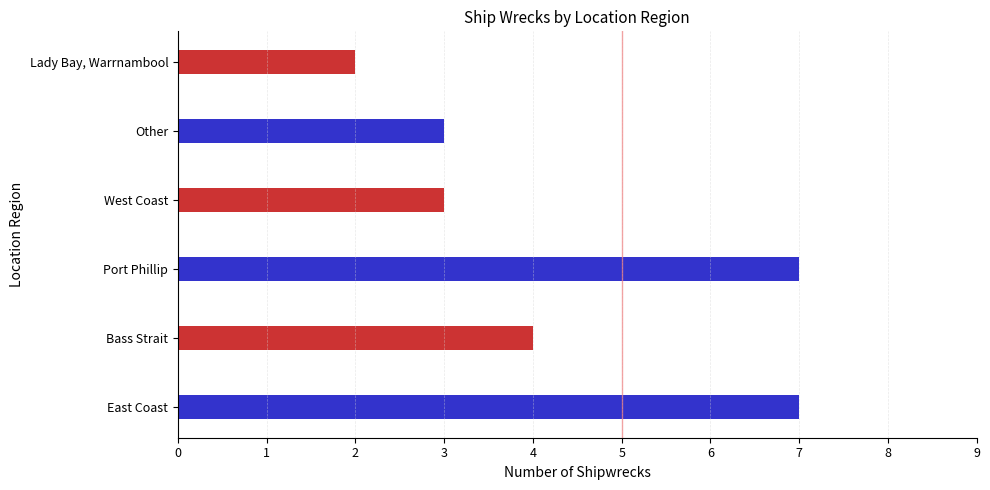

Is it true that the value at East Coast is 10?

False